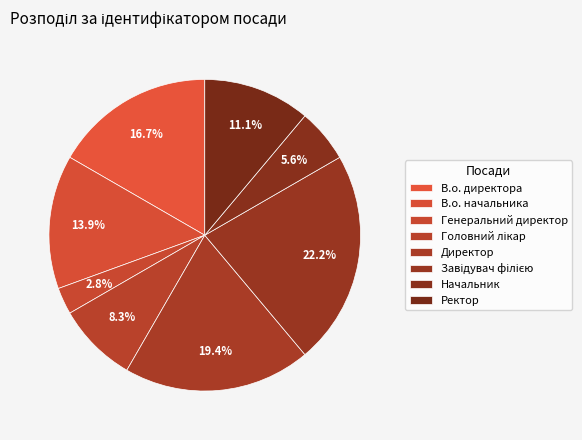

Combined, do Головний лікар and В.о. директора account for over 50%?

No